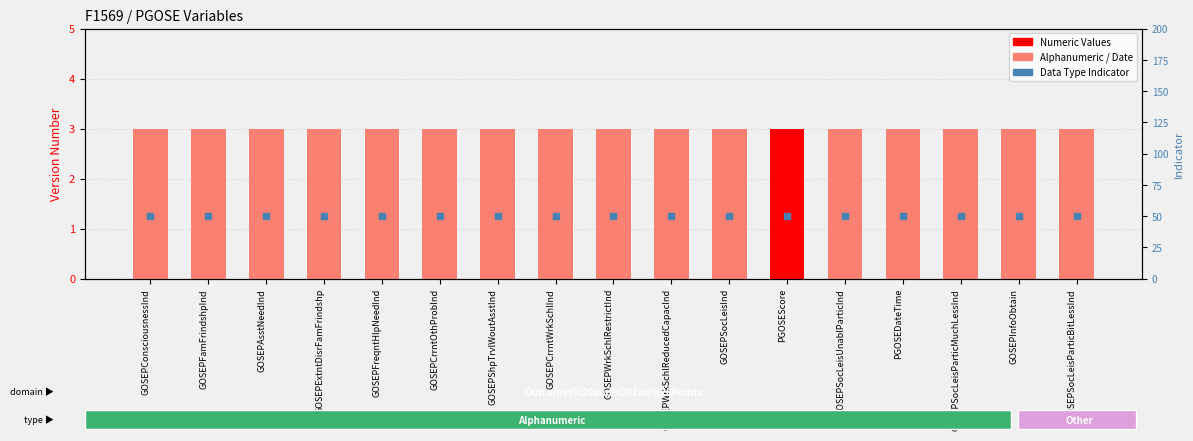

What is the total value across all series at GOSEPFreqntHlpNeedInd?

53